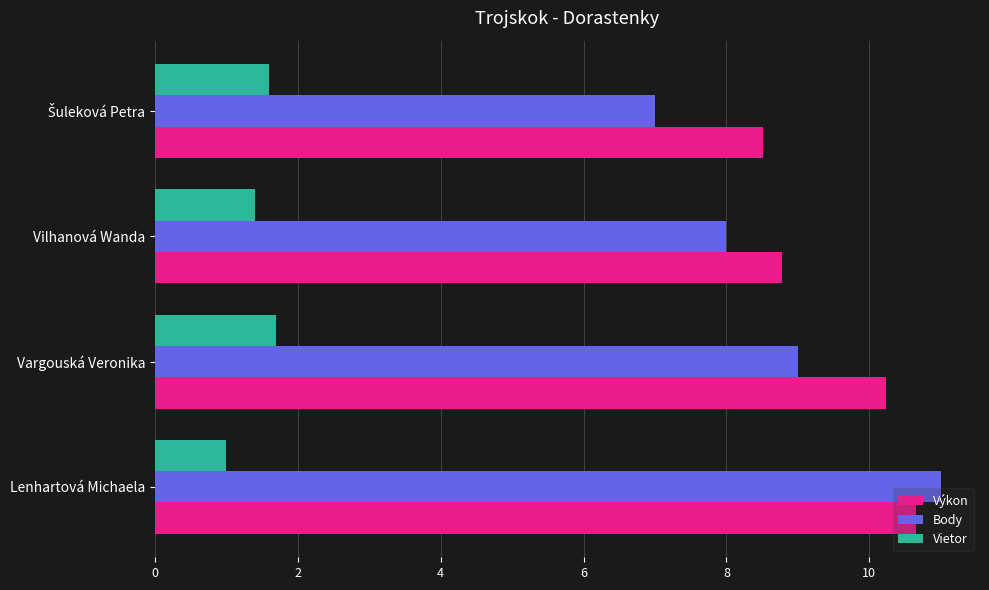

The value of Vietor at Vargouská Veronika is 1.7. True or false?

True